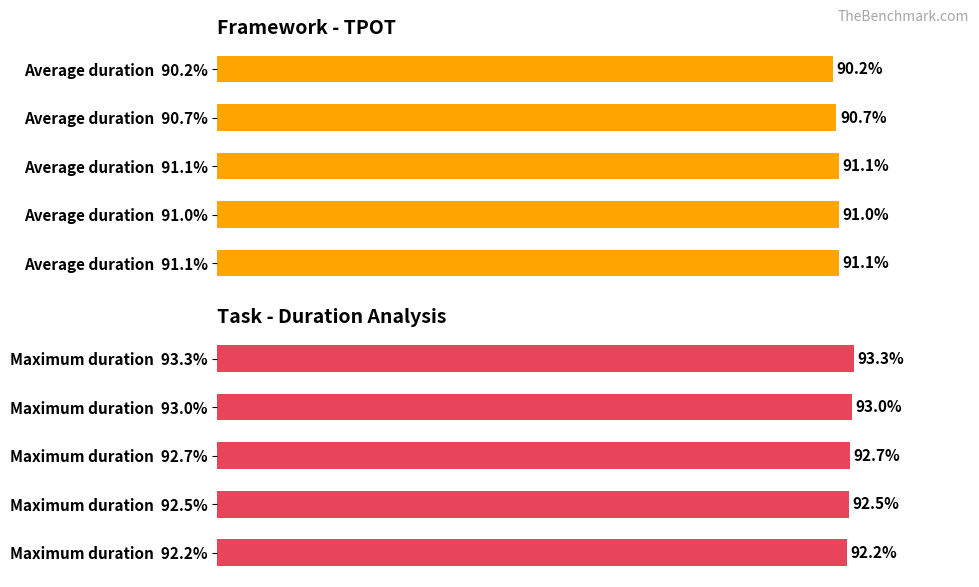

Reading right to left, transcribe all the data shown in this chart.

Average duration: 91.1	91.0	91.1	90.7	90.2
Maximum duration: 92.2	92.5	92.7	93.0	93.3